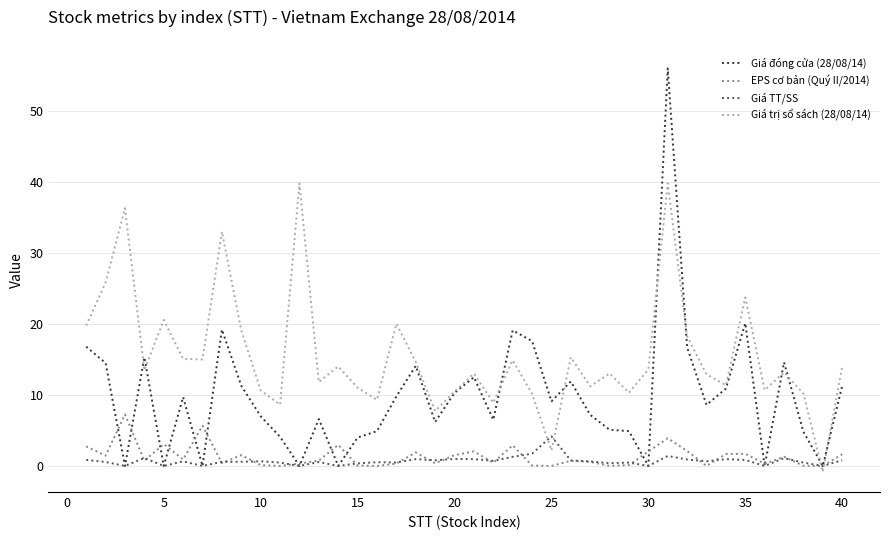

After their last crossing, which series has the higher values: EPS cơ bản (Quý II/2014) or Giá trị sổ sách (28/08/14)?

Giá trị sổ sách (28/08/14)